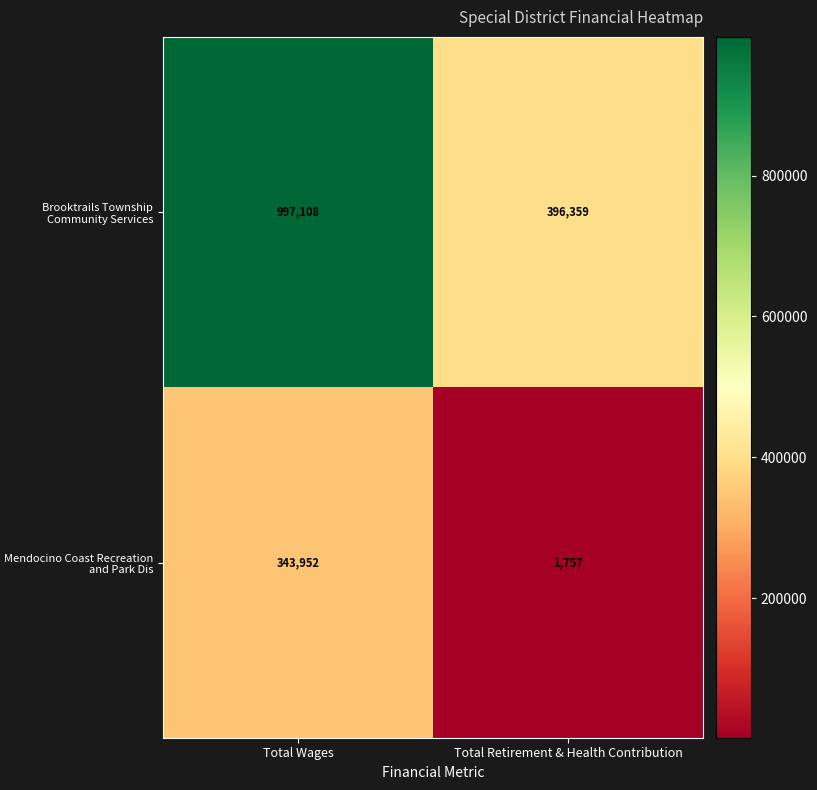

What is the approximate value of Mendocino Coast Recreation and Park Dis at Total Wages, to the nearest 100?

344000